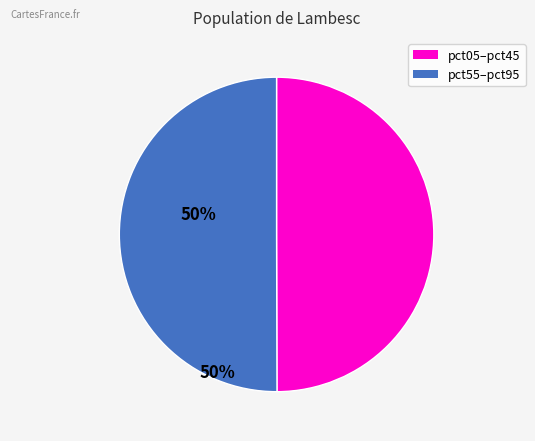

Which category has the biggest portion of the pie?

pct05